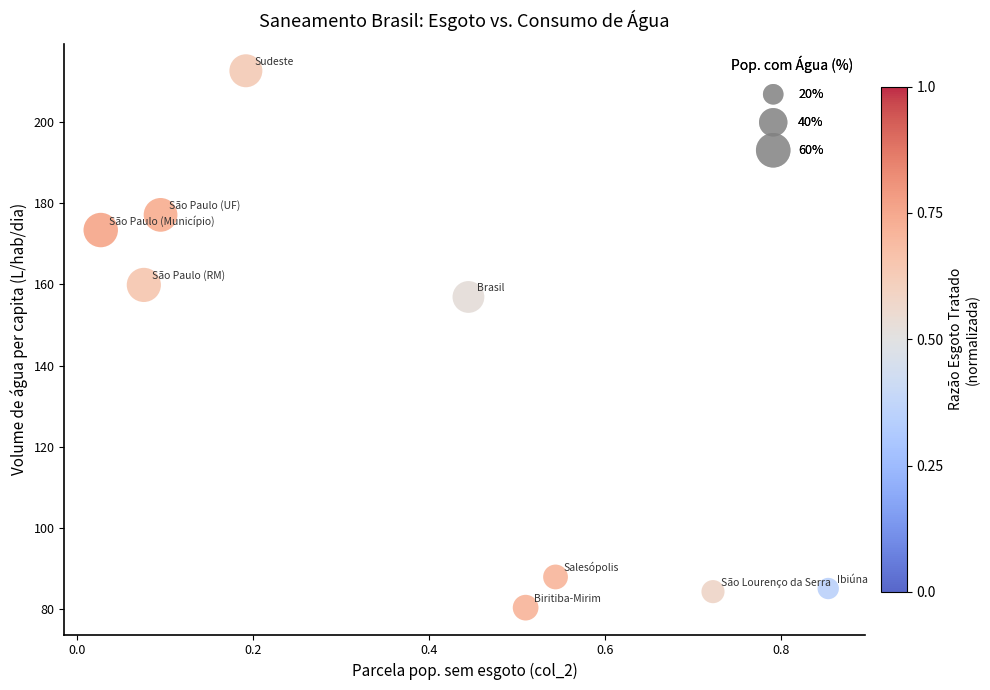

What Y value in the scatter plot is closest to 146?

156.9